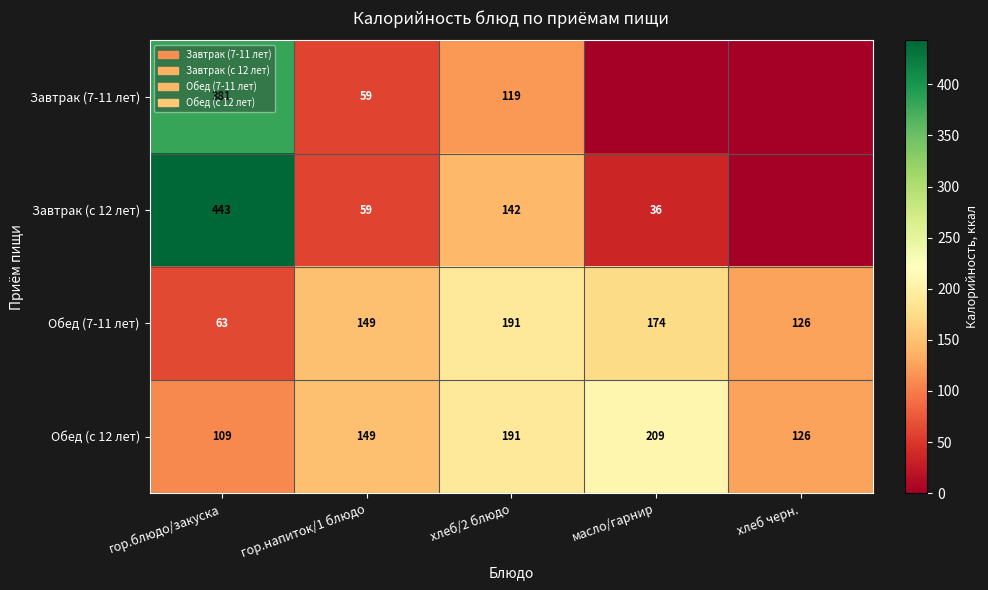

The Завтрак (с 12 лет) series shows 56 at хлеб/2 блюдо. True or false?

False